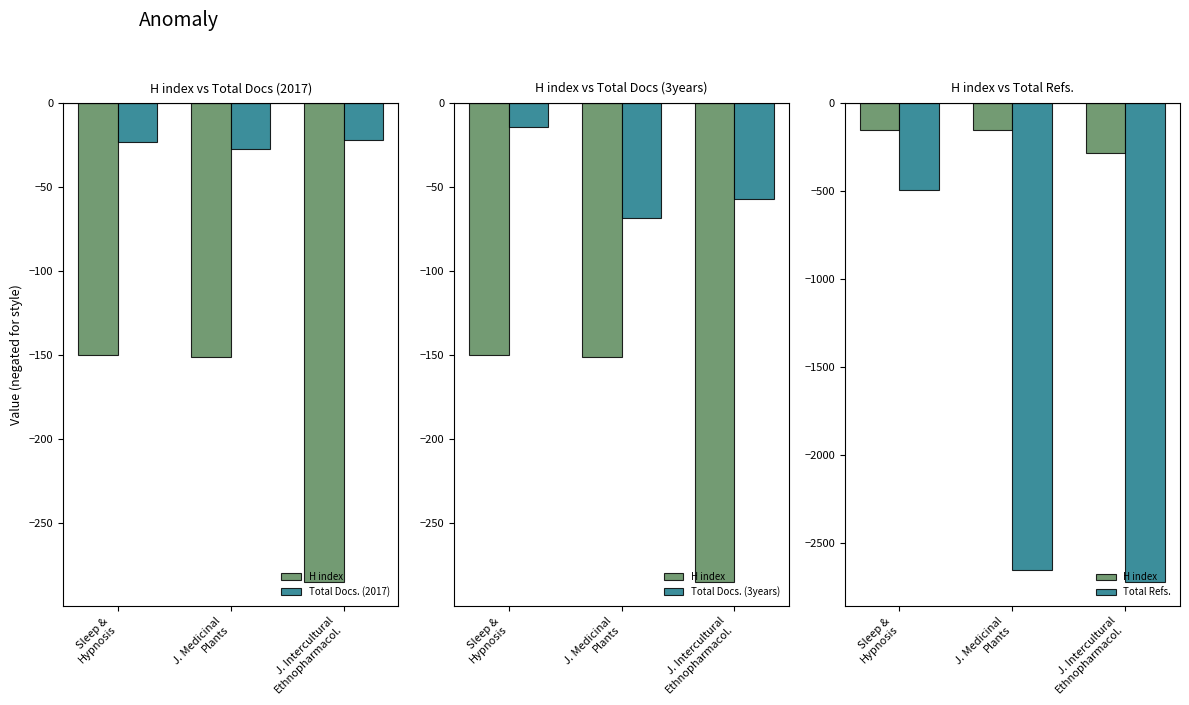

Reading left to right, list all the values displayed in this chart.

H index: -150	-151	-285
Total Docs. (2017): -23	-27	-22
Total Docs. (3years): -14	-68	-57
Total Refs.: -494	-2657	-2724